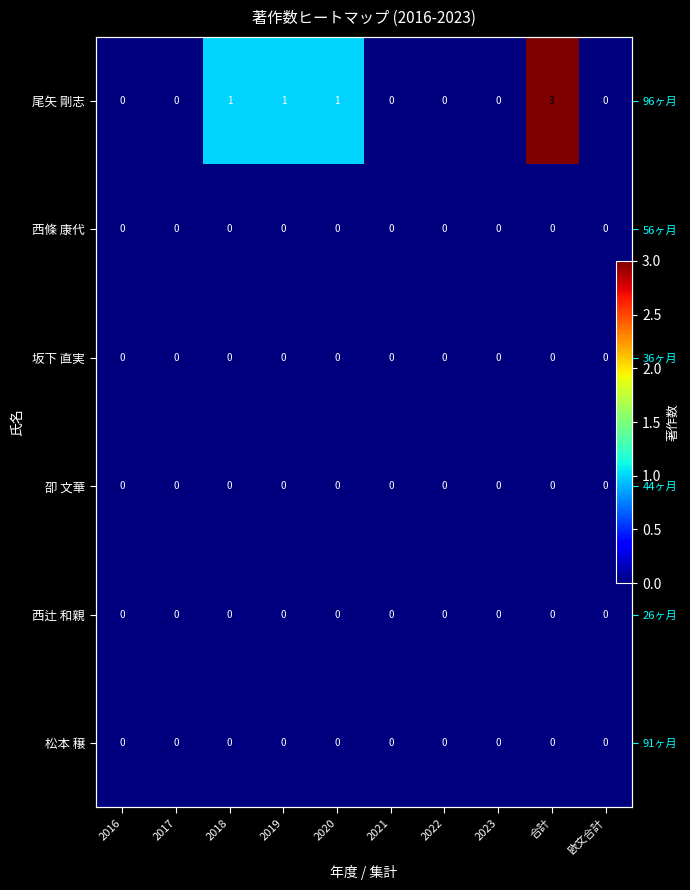

At how many categories does at least one series exceed 0?

4